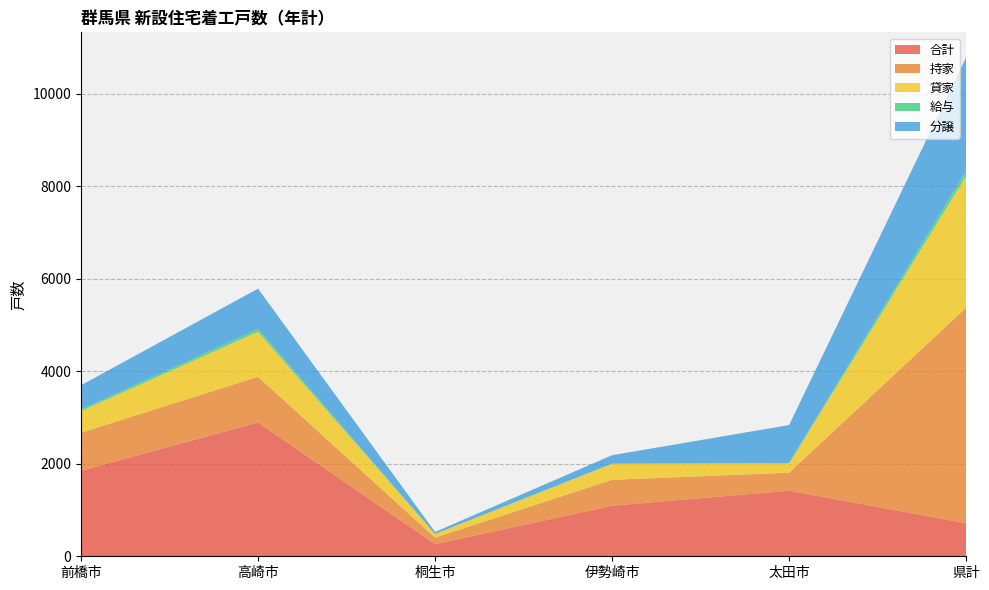

Reading left to right, extract all data points from this chart.

合計: 1848	2892	263	1092	1418	715
持家: 823	988	139	561	388	4658
貸家: 468	972	80	345	200	2846
給与: 34	60	0	5	10	115
分譲: 523	872	44	181	820	2450